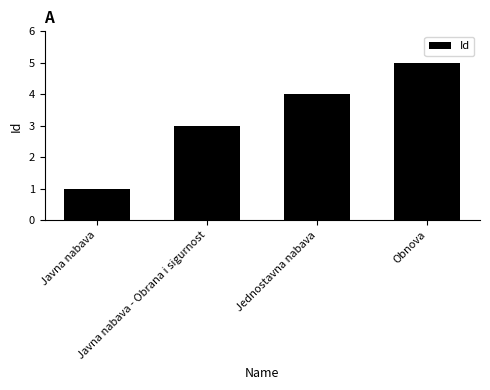

Reading left to right, what are all the values shown in this chart?

Javna nabava=1	Javna nabava - Obrana i sigurnost=3	Jednostavna nabava=4	Obnova=5